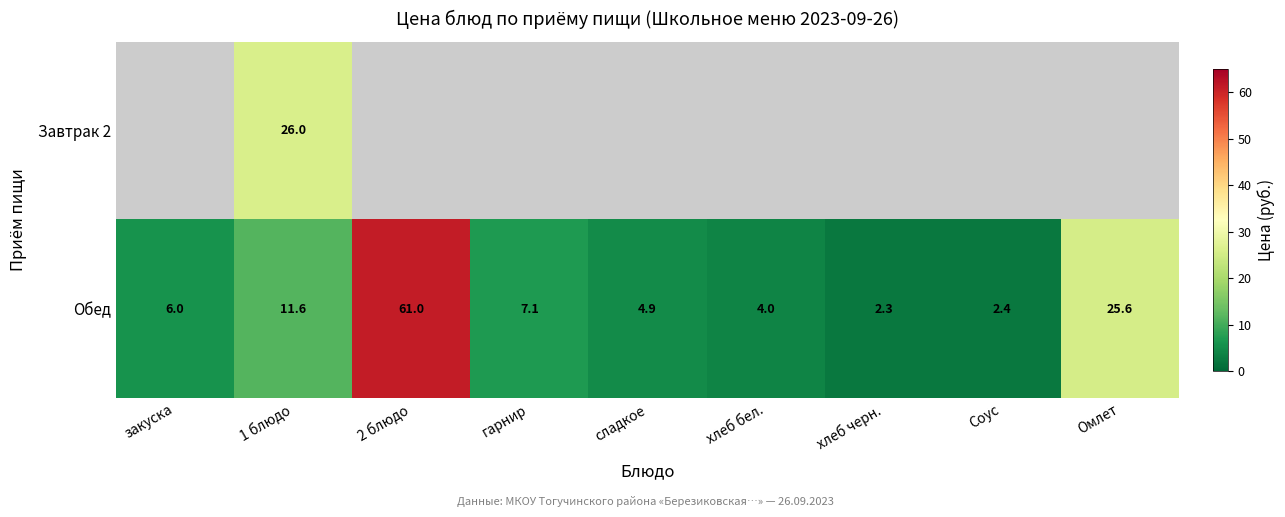

What is the spread (max minus min) of values at 1 блюдо?

14.4